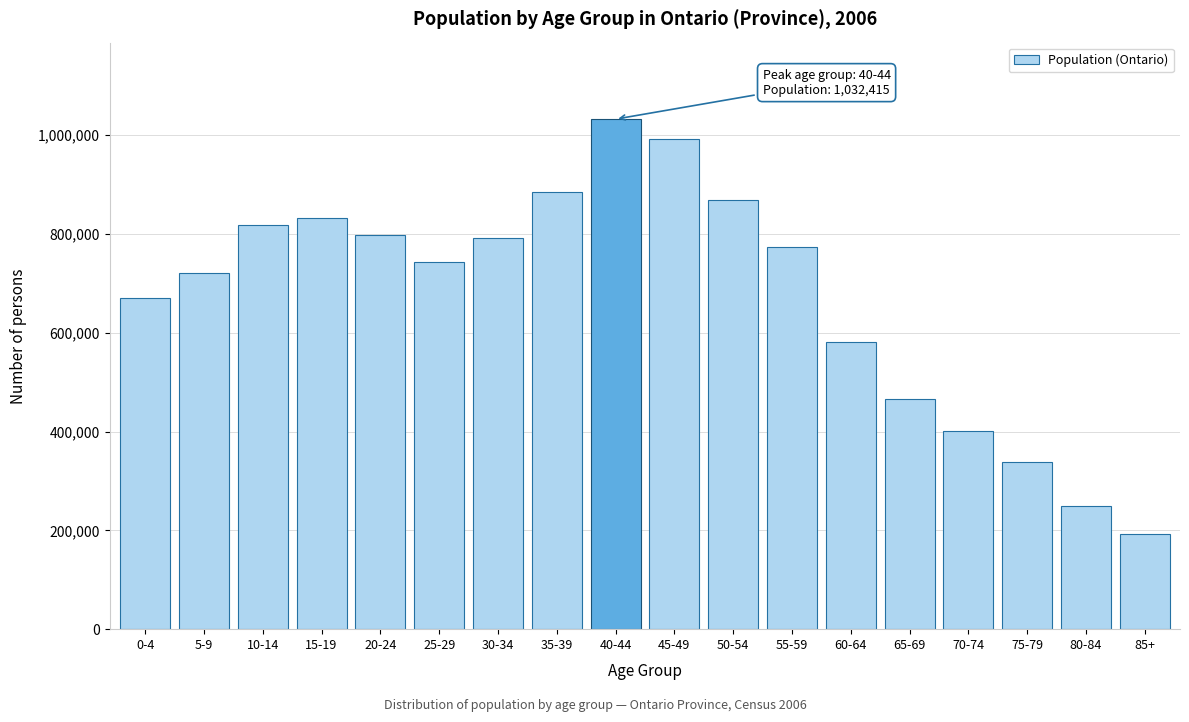

Reading left to right, transcribe all the data shown in this chart.

670770	721590	818445	833115	797255	743695	791955	883990	1032415	991970	869400	774530	581985	466240	401950	338910	250270	191810